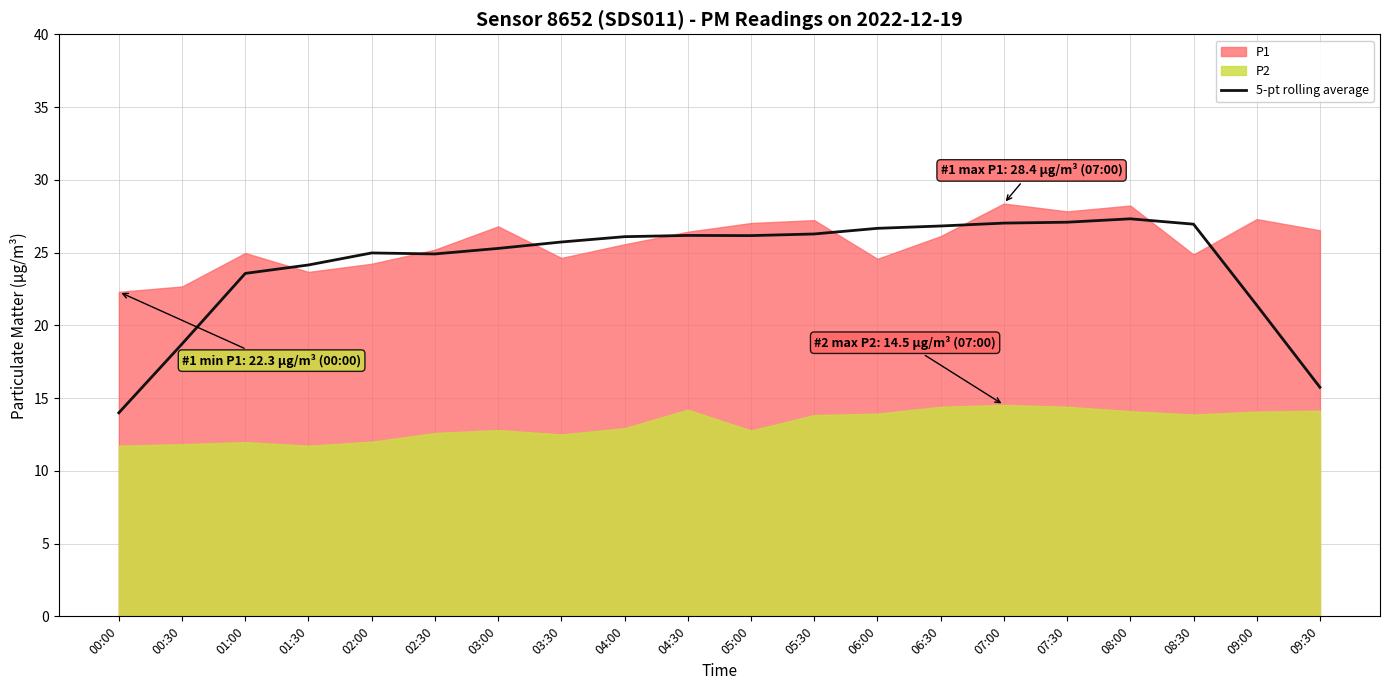

At which label does 5-pt rolling average reach its minimum?

00:00